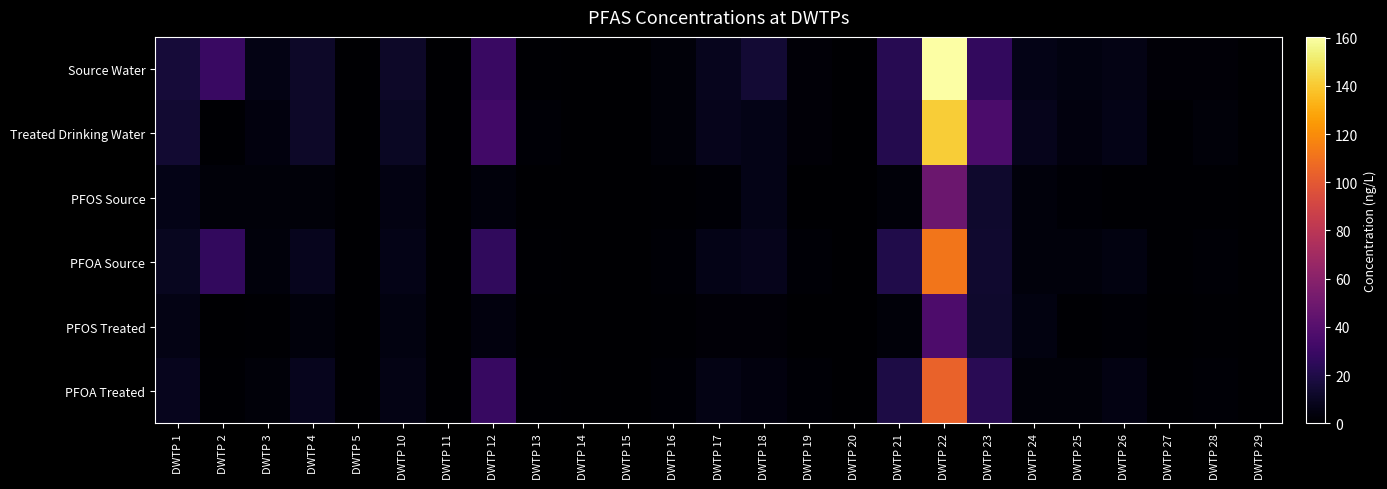

Rank the series at DWTP 3 from highest to lowest value.

Source Water, Treated Drinking Water, PFOA Source, PFOA Treated, PFOS Source, PFOS Treated